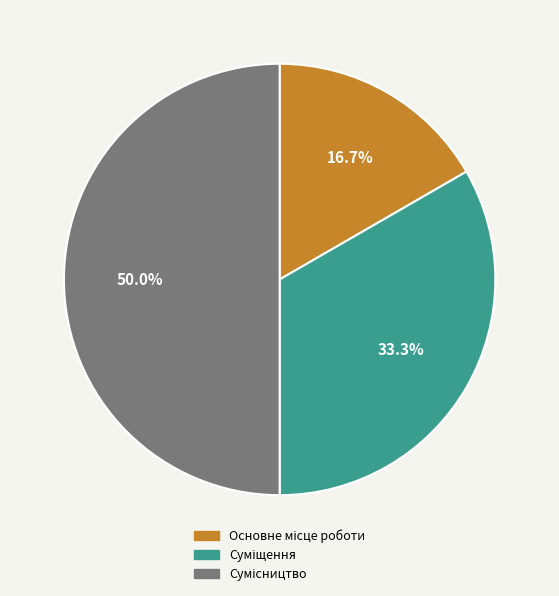

How many segments does this pie chart have?

3